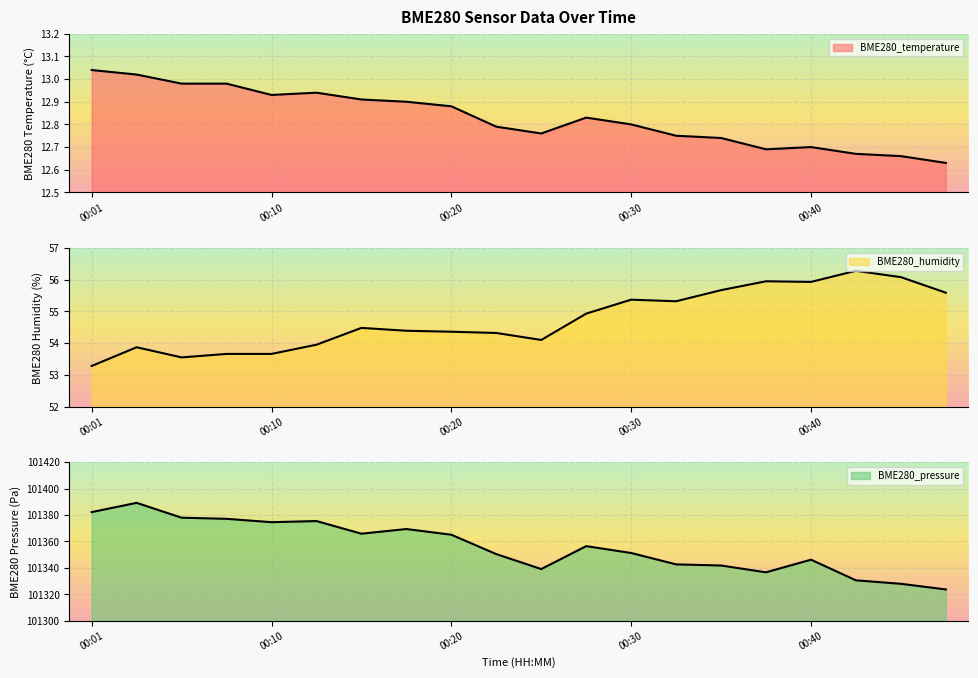

Is the value of BME280_temperature at 00:35 greater than the value of BME280_humidity at 00:03?

No